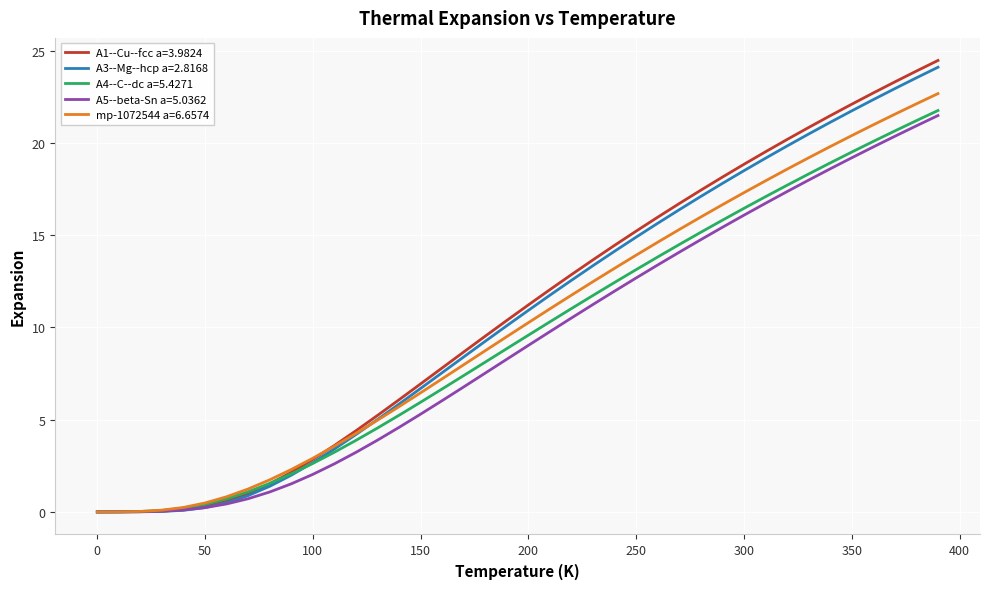

Which series has the widest spread of values?

A1--Cu--fcc a=3.9824